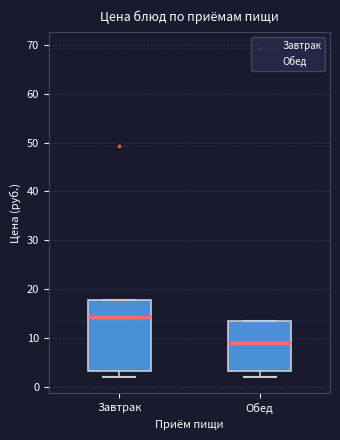

Which box is the tallest, from its lower edge to its upper edge?

Завтрак